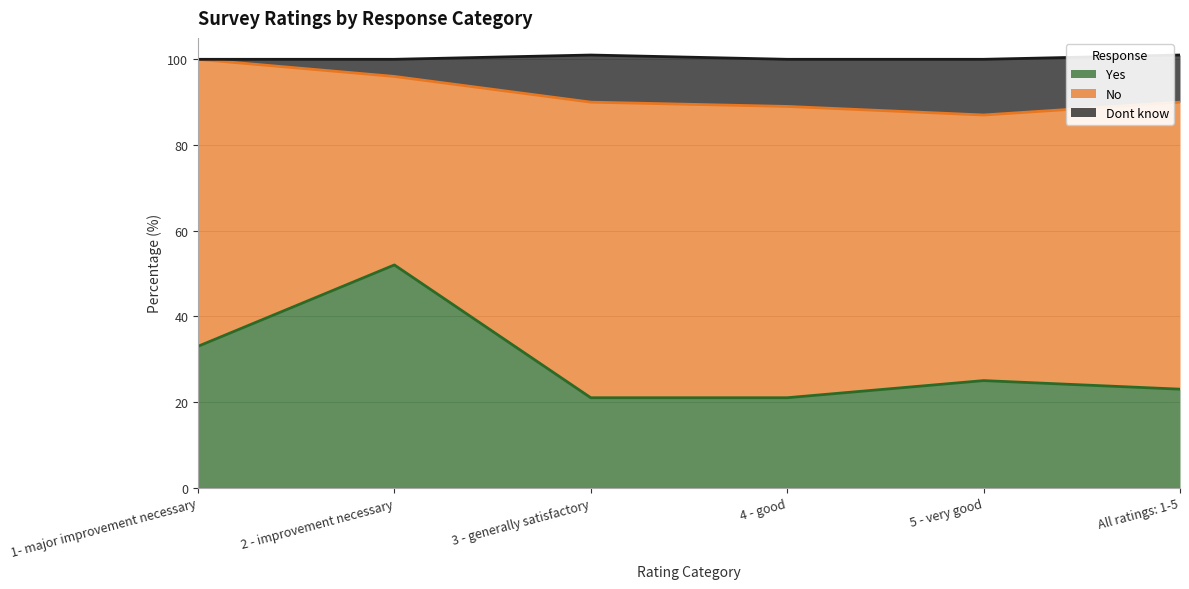

At which label is Yes closest to 36?

1- major improvement necessary